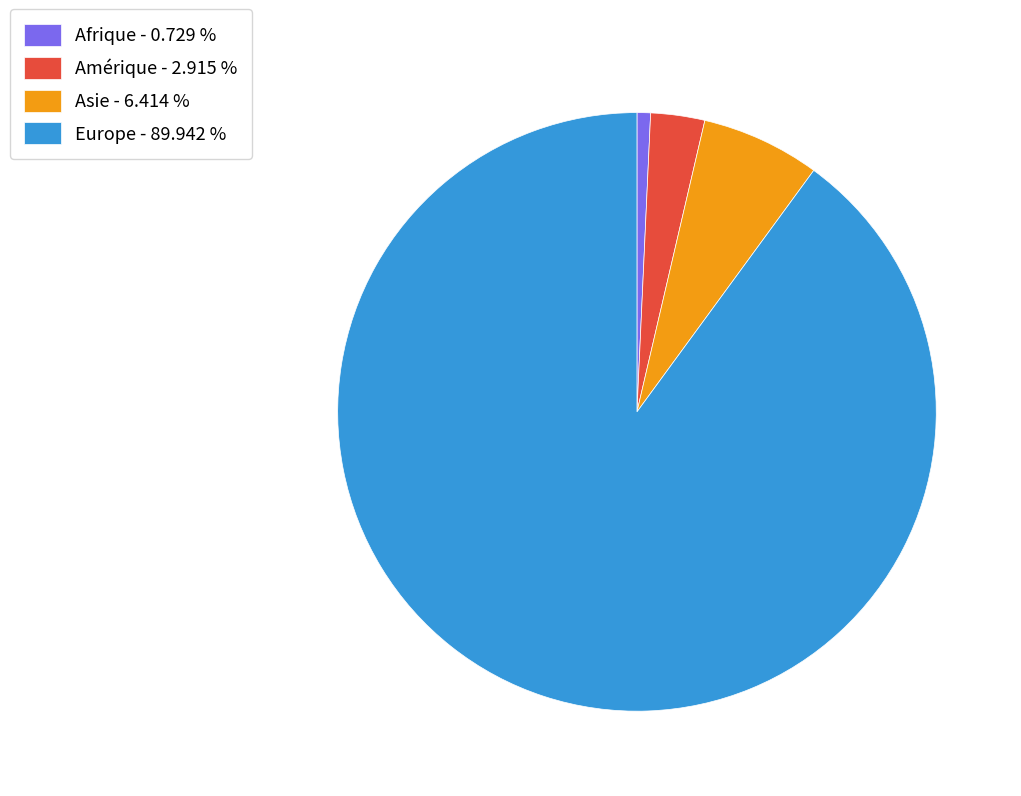

Which slice is the largest?

Europe - 89.942 %